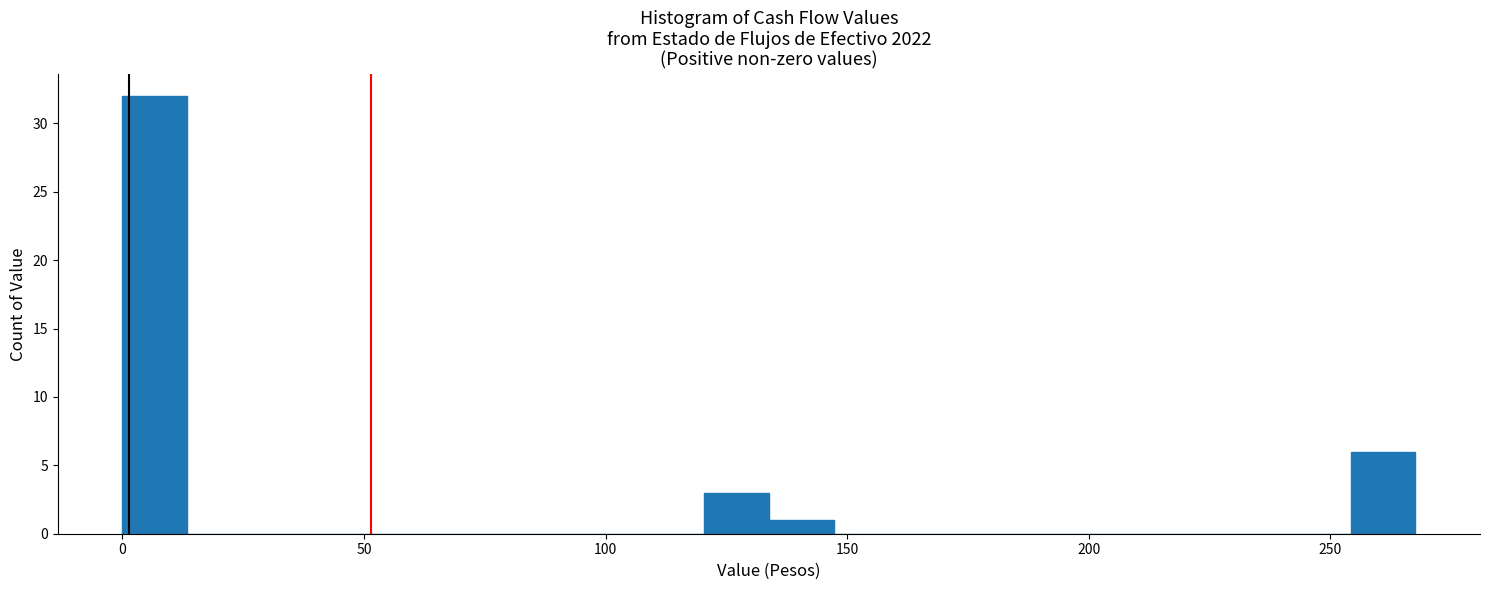

Read against the x-axis, roughly where is the centre of the tallest bar?

5